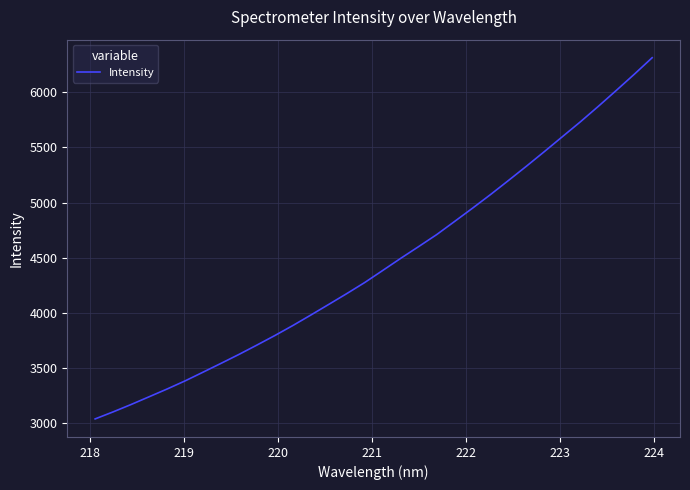

What is the maximum value shown in the chart?

6314.3